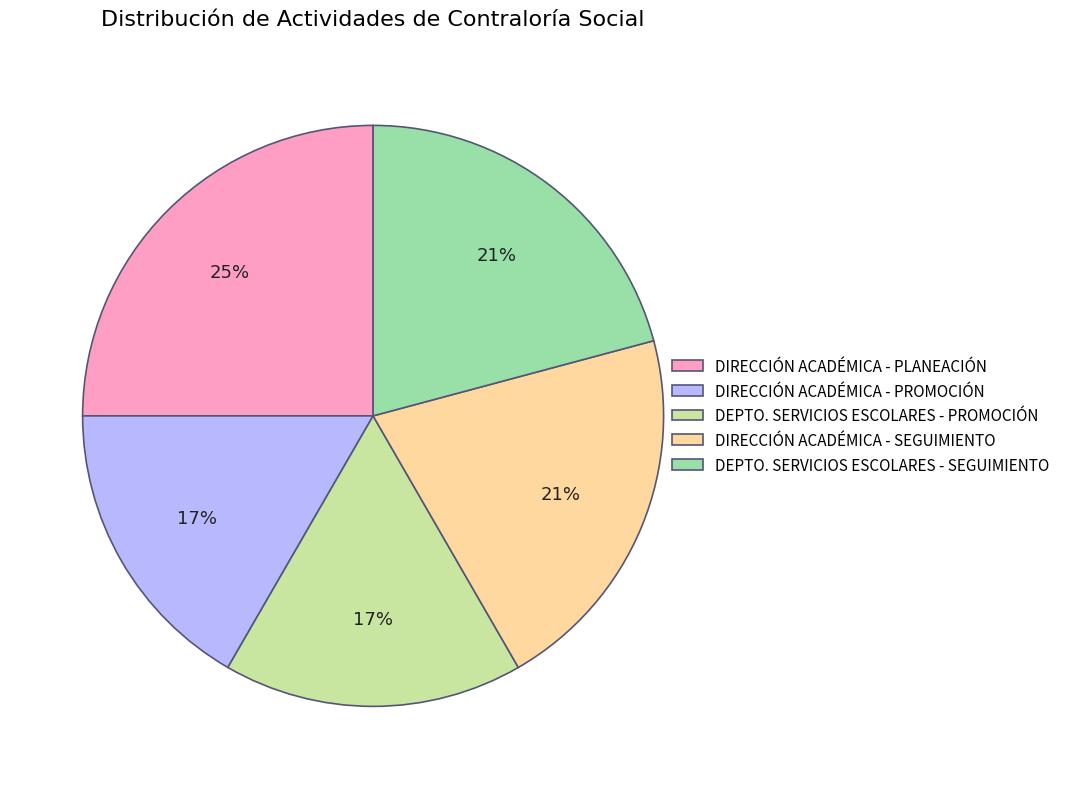

To the nearest percent, what portion does DIRECCIÓN ACADÉMICA - PROMOCIÓN represent?

17%